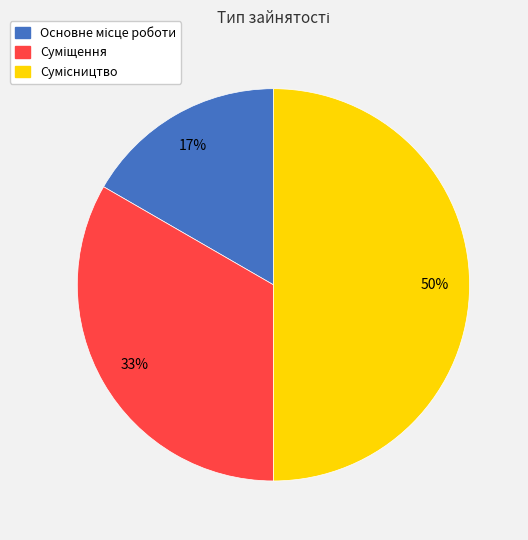

To the nearest percent, what is the difference between the largest and smallest slice percentages?

33%